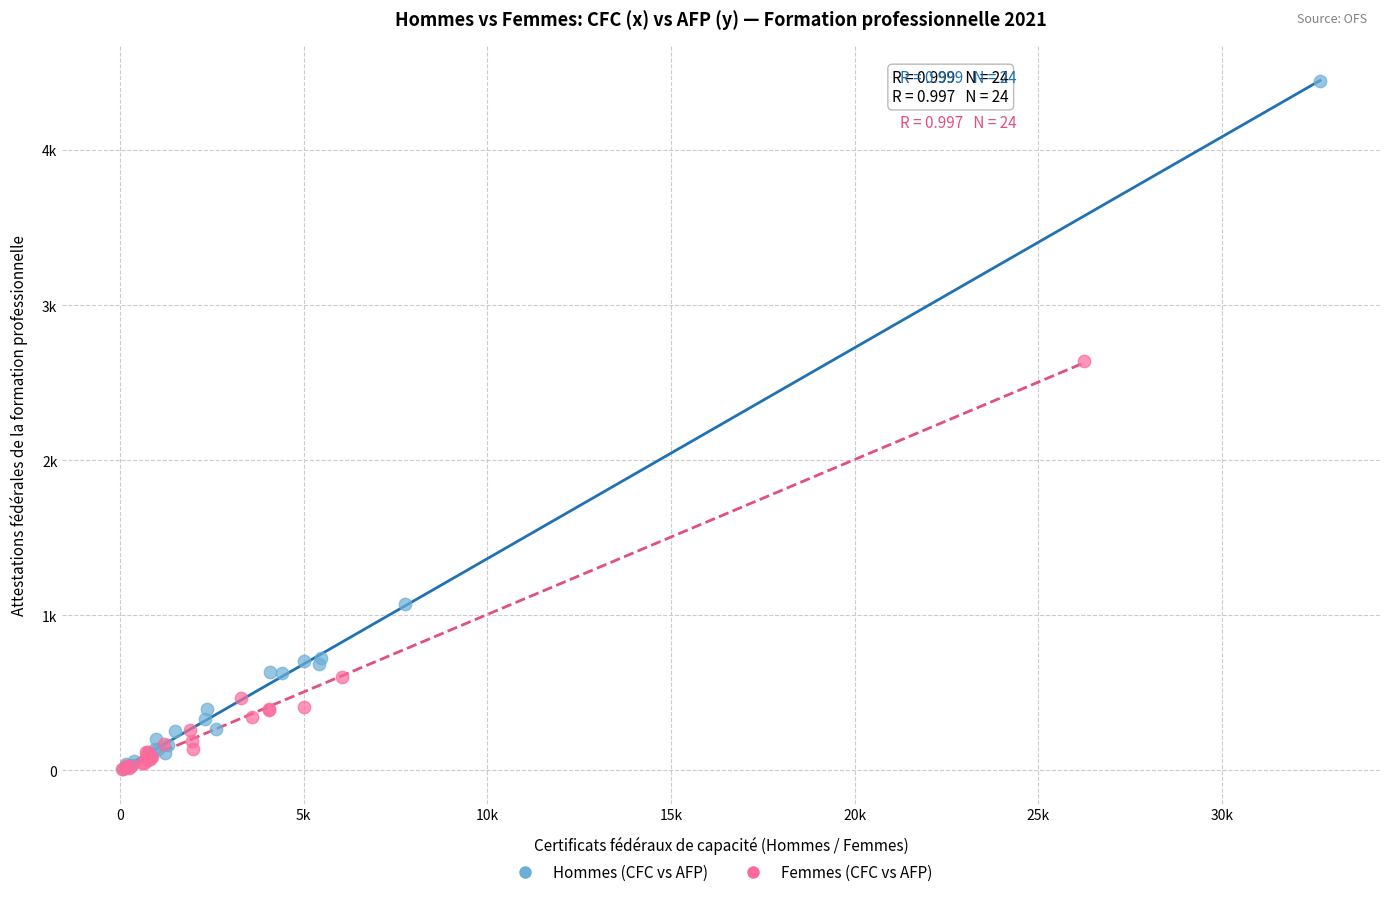

What are all the series names shown in the legend?

Hommes (CFC vs AFP), Femmes (CFC vs AFP)